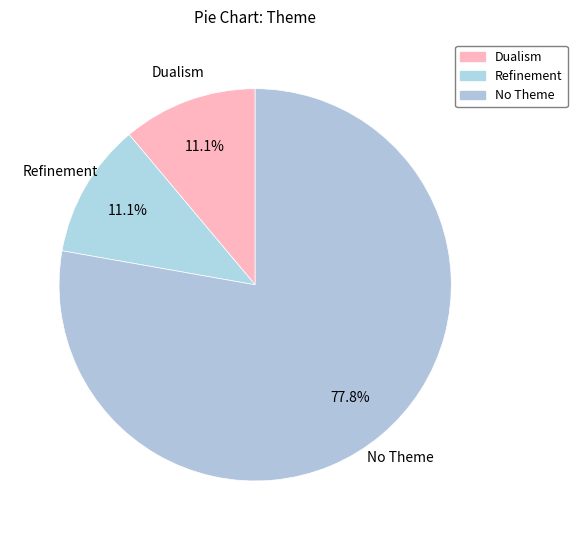

Count the number of slices in the pie.

3